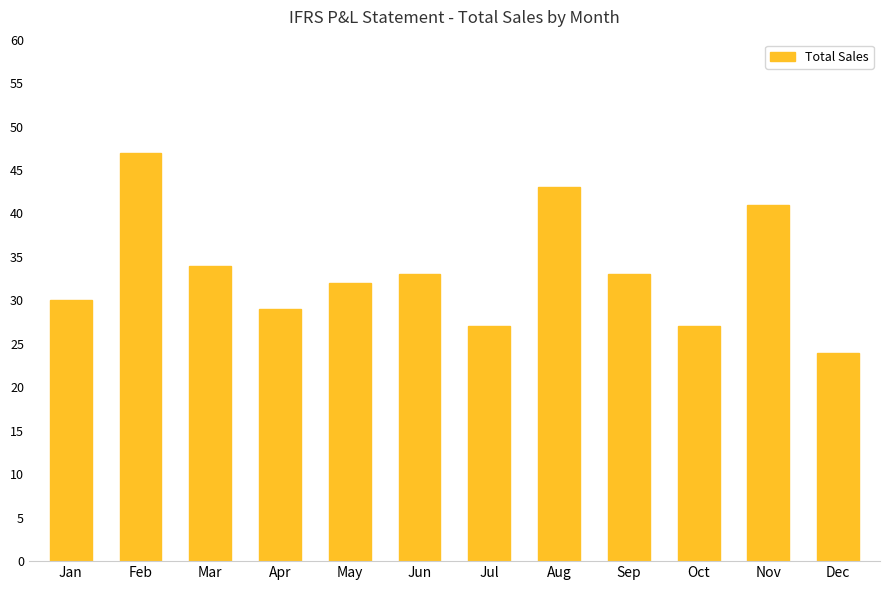

What is the change in value from May to Dec?

-8